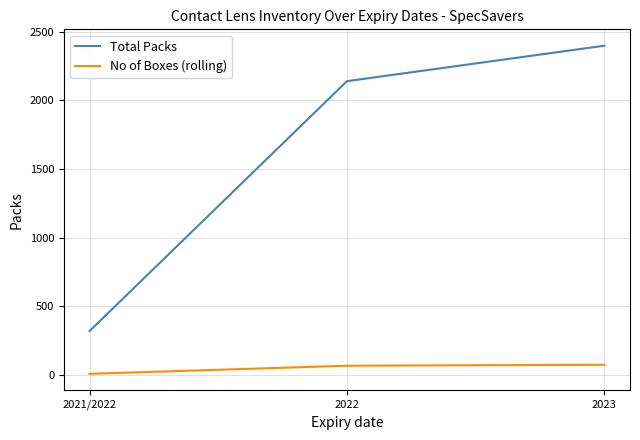

Rank the categories by Total Packs value from highest to lowest.

2023, 2022, 2021/2022